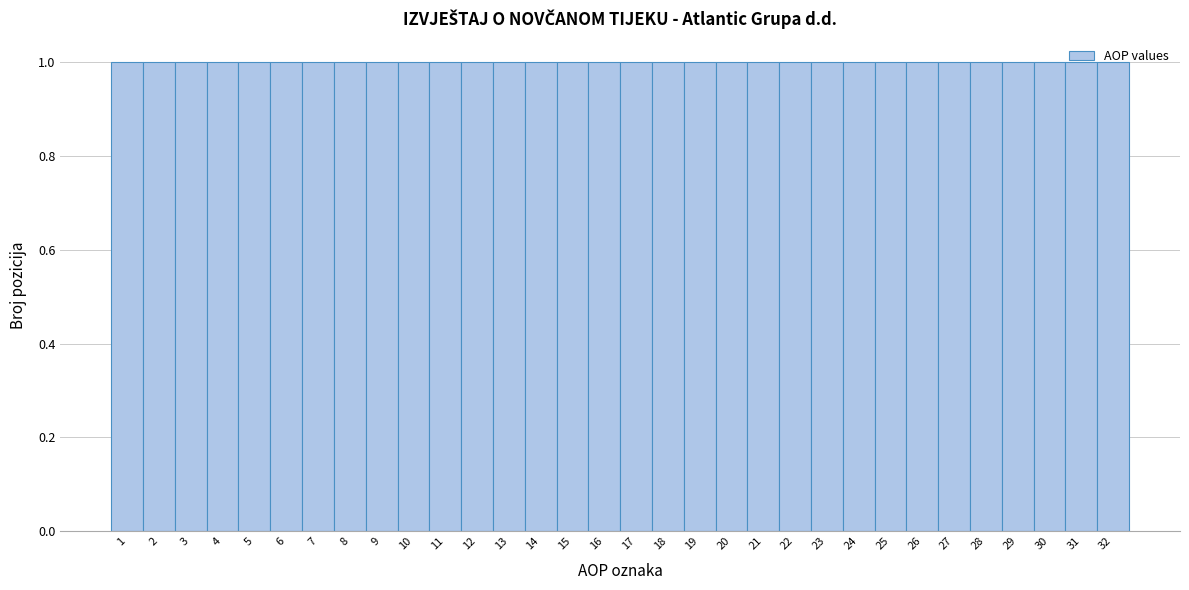

Reading left to right, transcribe this chart: for each bar, give the range it covers on the x-axis and its height. The values are not printed on the chart, so give them approximately, as read against the axis.

0.5 to 1.5: 1
1.5 to 2.5: 1
2.5 to 3.5: 1
3.5 to 4.5: 1
4.5 to 5.5: 1
5.5 to 6.5: 1
6.5 to 7.5: 1
7.5 to 8.5: 1
8.5 to 9.5: 1
9.5 to 10.5: 1
10.5 to 11.5: 1
11.5 to 12.5: 1
12.5 to 13.5: 1
13.5 to 14.5: 1
14.5 to 15.5: 1
15.5 to 16.5: 1
16.5 to 17.5: 1
17.5 to 18.5: 1
18.5 to 19.5: 1
19.5 to 20.5: 1
20.5 to 21.5: 1
21.5 to 22.5: 1
22.5 to 23.5: 1
23.5 to 24.5: 1
24.5 to 25.5: 1
25.5 to 26.5: 1
26.5 to 27.5: 1
27.5 to 28.5: 1
28.5 to 29.5: 1
29.5 to 30.5: 1
30.5 to 31.5: 1
31.5 to 32.5: 1